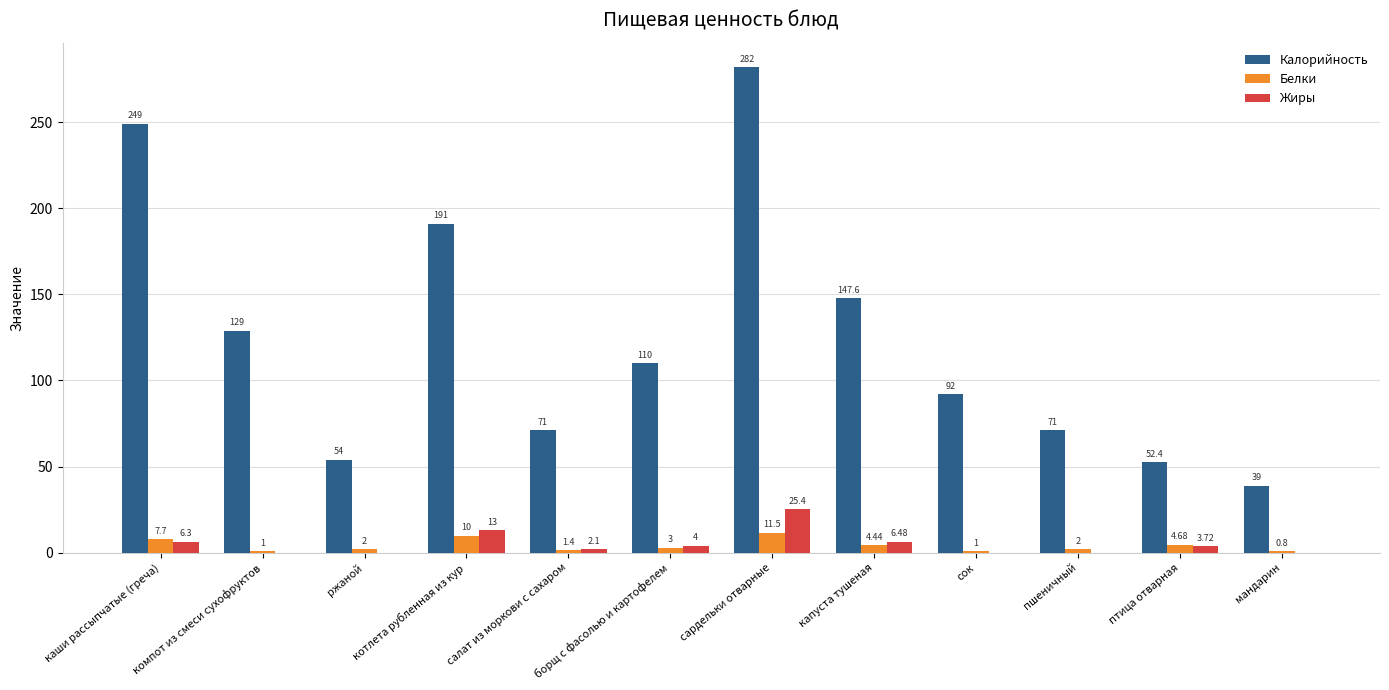

Is the value of Жиры at салат из моркови с сахаром greater than the value of Белки at сардельки отварные?

No